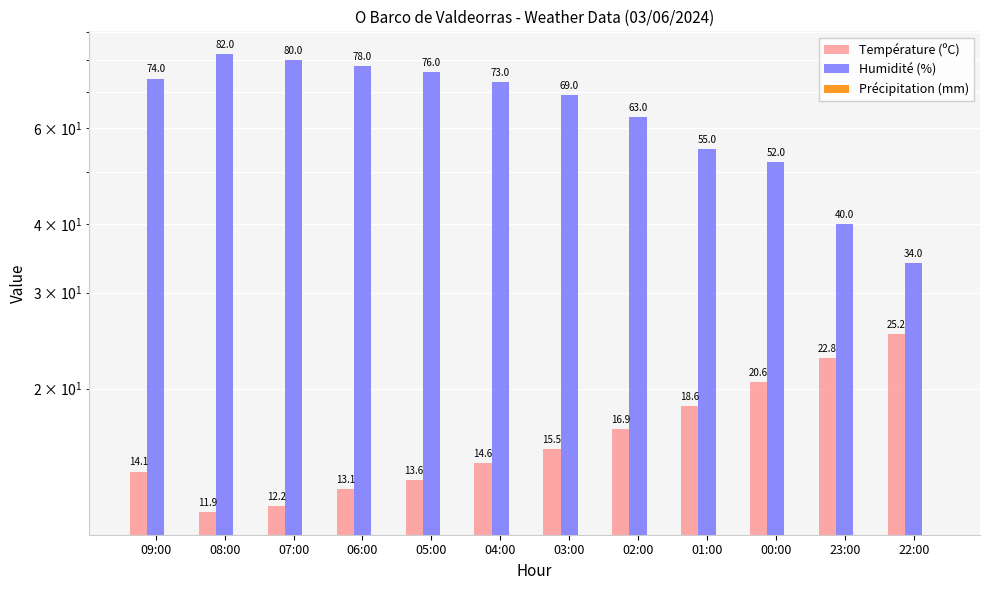

What is the value of the Température (ºC) bar at the 4th from the left?

13.1